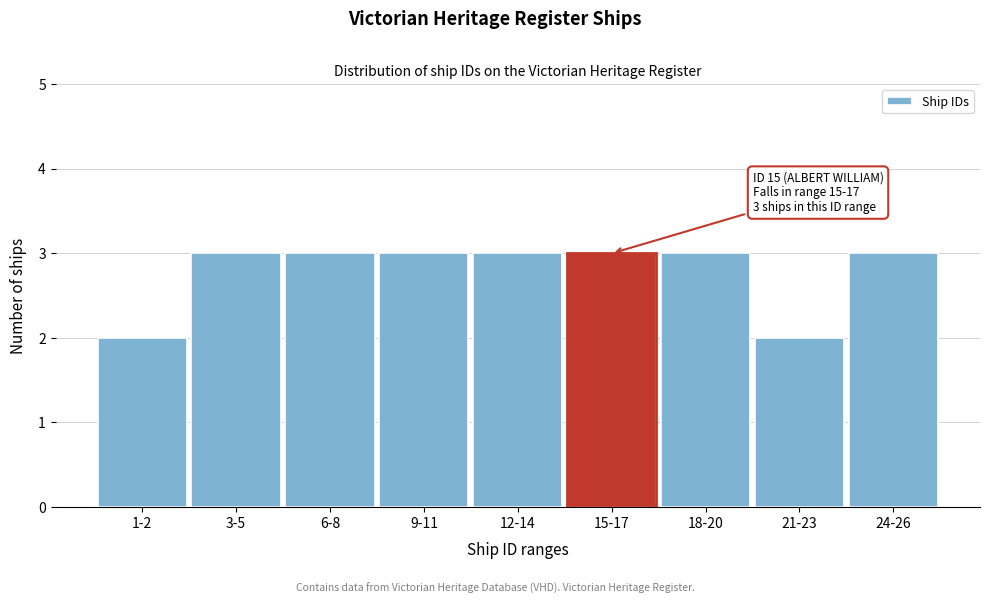

Reading left to right, list all the values displayed in this chart.

2	3	3	3	3	3	3	2	3